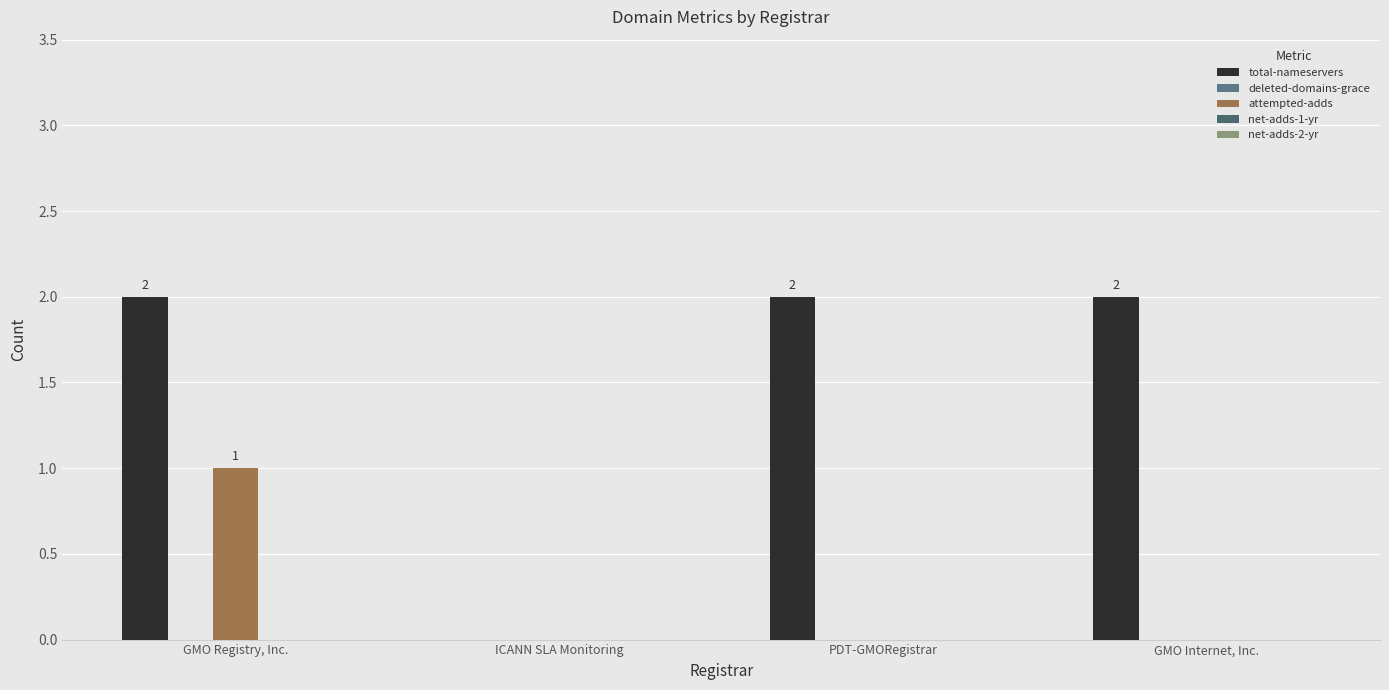

At which category is the sum across all series the highest?

GMO Registry, Inc.